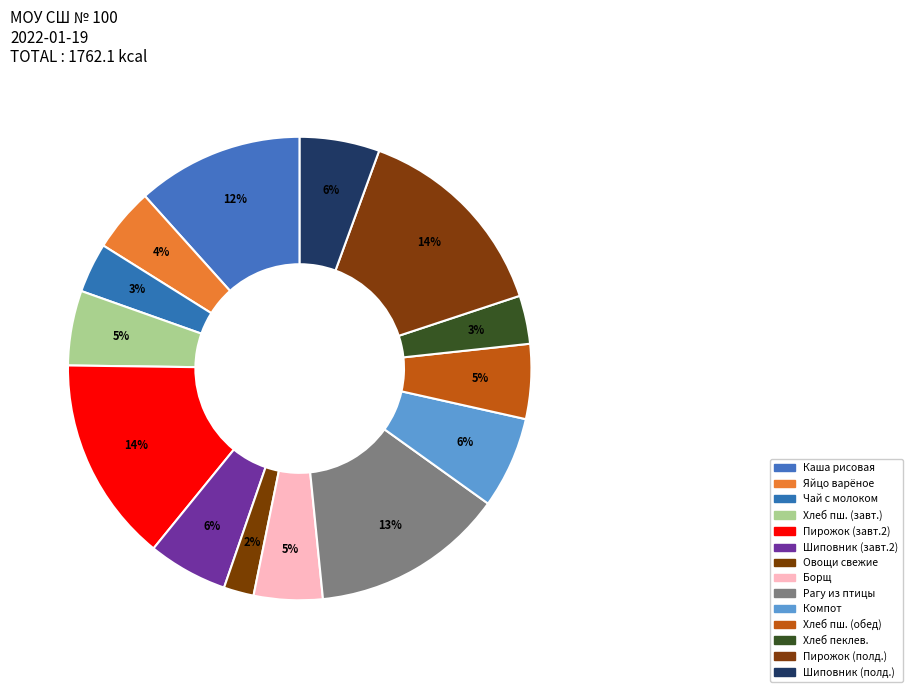

Which category has the smallest portion of the pie?

Овощи свежие